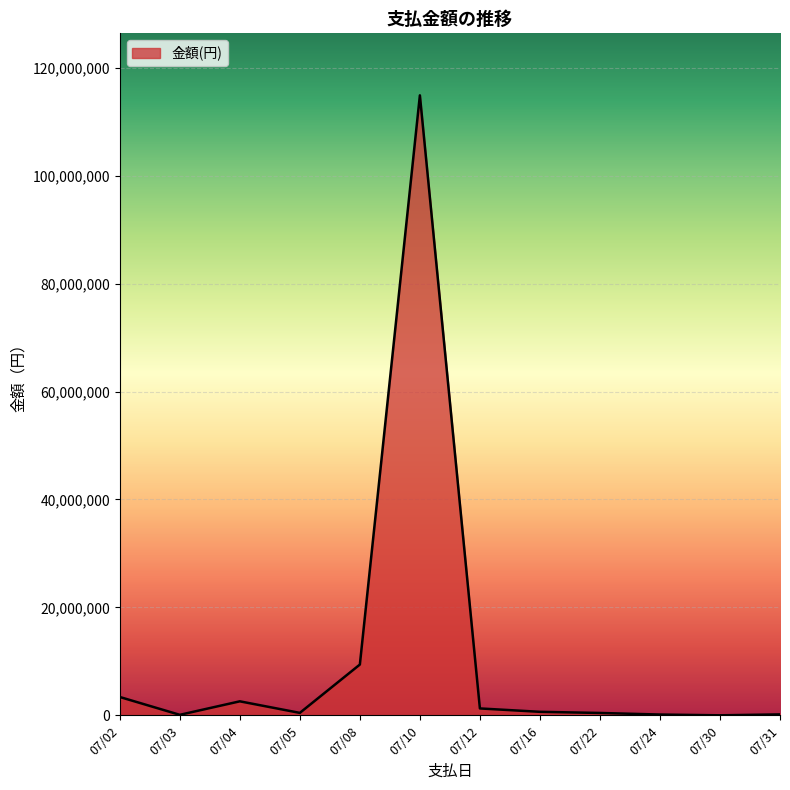

What is the smallest value displayed?

11942